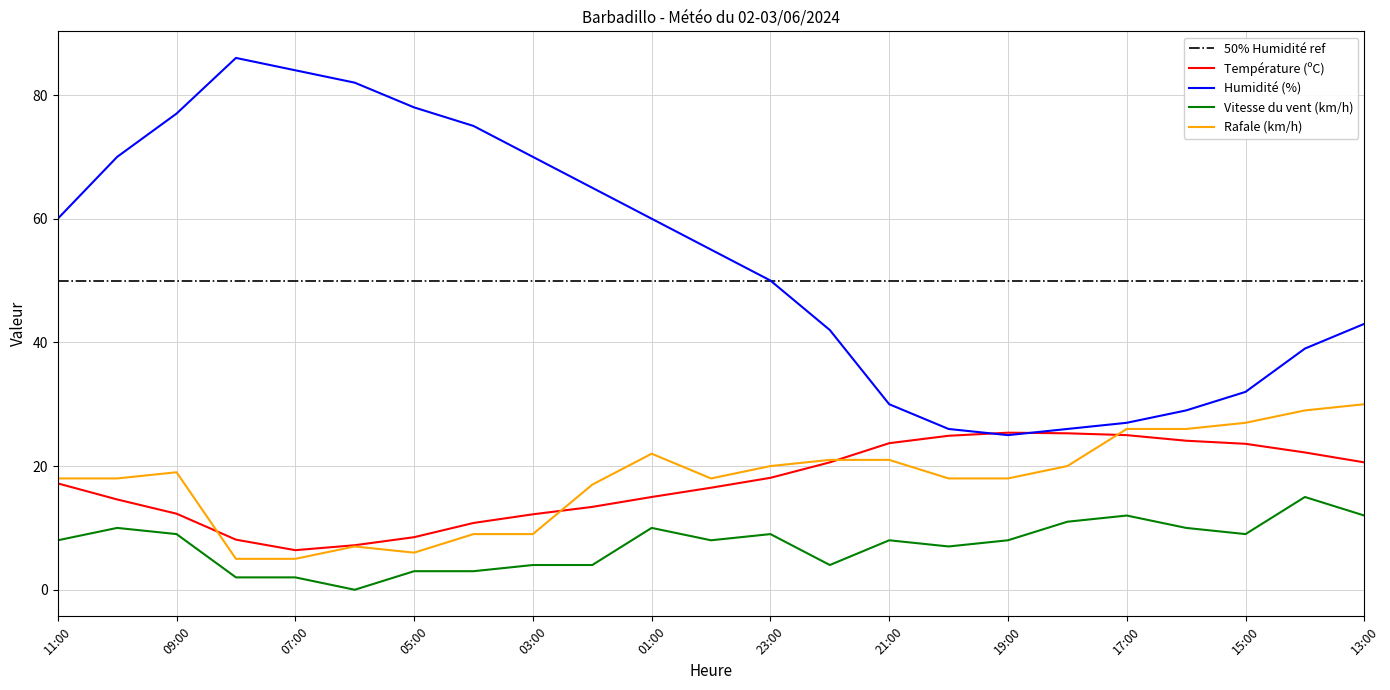

Rank the categories by Rafale (km/h) value from lowest to highest.

08:00, 07:00, 05:00, 06:00, 04:00, 03:00, 02:00, 11:00, 10:00, 00:00, 20:00, 19:00, 09:00, 23:00, 18:00, 22:00, 21:00, 01:00, 17:00, 16:00, 15:00, 14:00, 13:00